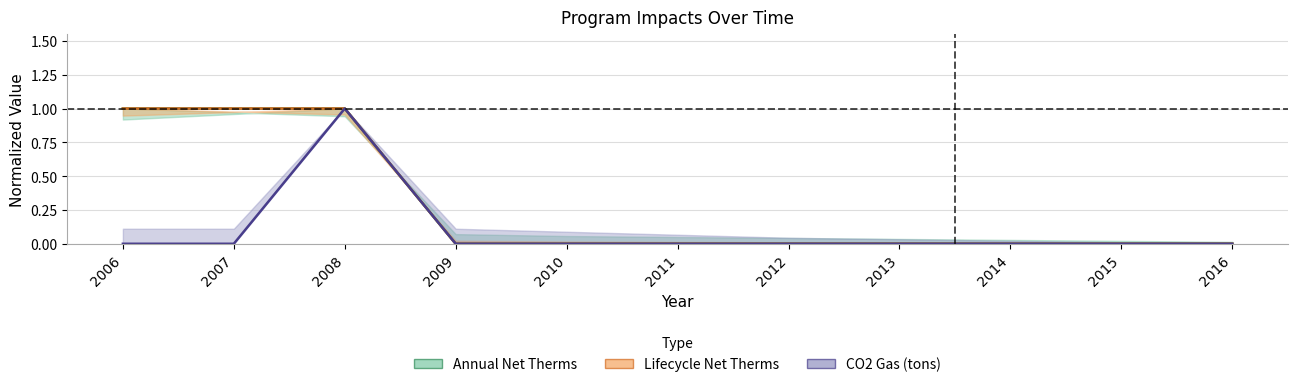

What is the sum of all CO2 Gas (tons) values?

1